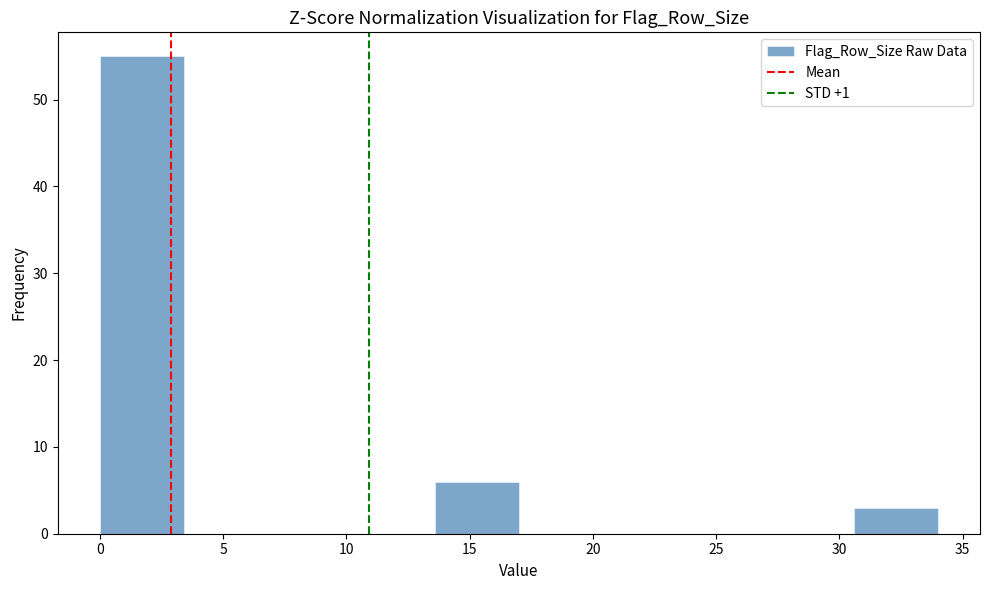

Reading left to right, list every bar in this chart as the range it spans on the x-axis followed by its height. Neither the bar edges nor the heights are printed on the chart, so give them approximately, as read against the axes.

0.0 to 3.4: 55
3.4 to 6.8: 0
6.8 to 10.2: 0
10.2 to 13.6: 0
13.6 to 17.0: 6
17.0 to 20.4: 0
20.4 to 23.8: 0
23.8 to 27.2: 0
27.2 to 30.6: 0
30.6 to 34.0: 3